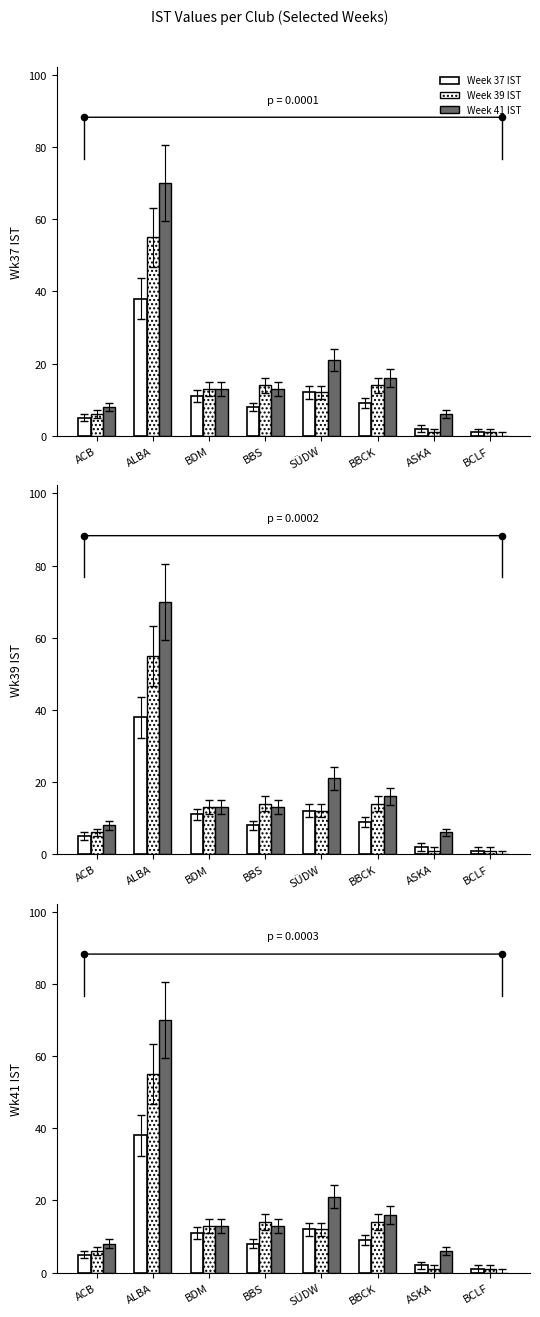

At how many categories does at least one series exceed 53?

1